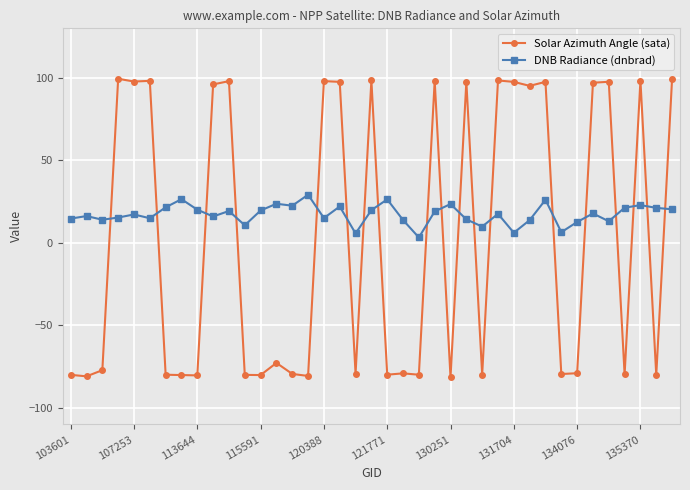

True or false: Solar Azimuth Angle (sata) has more than 1 points higher than both neighbors.

True